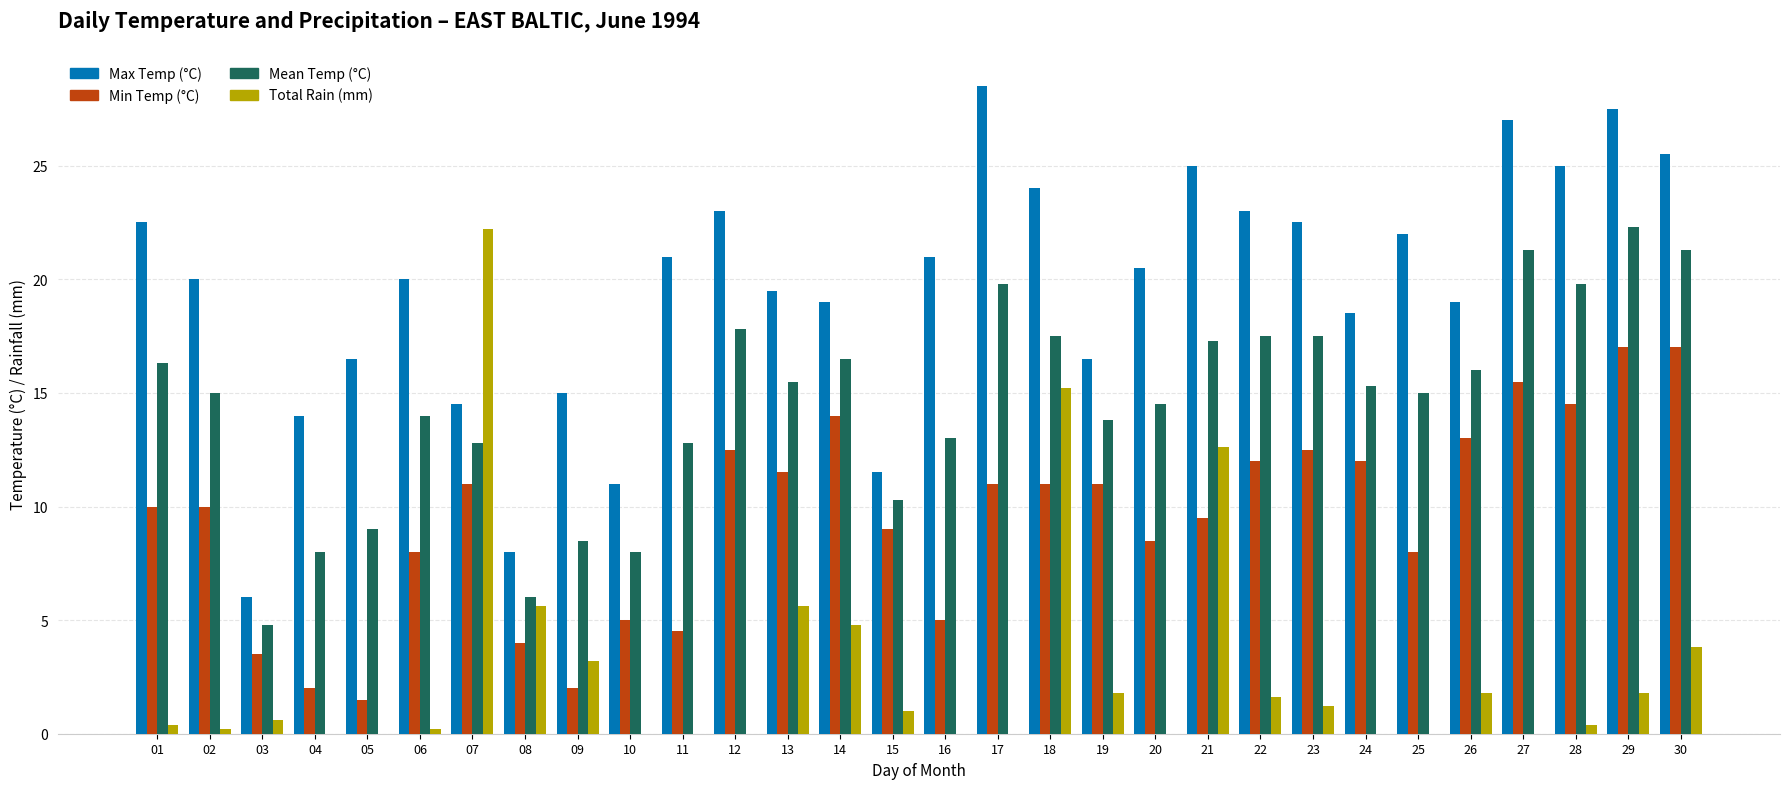

Which series changed the most between 04 and 16?

Max Temp (°C)